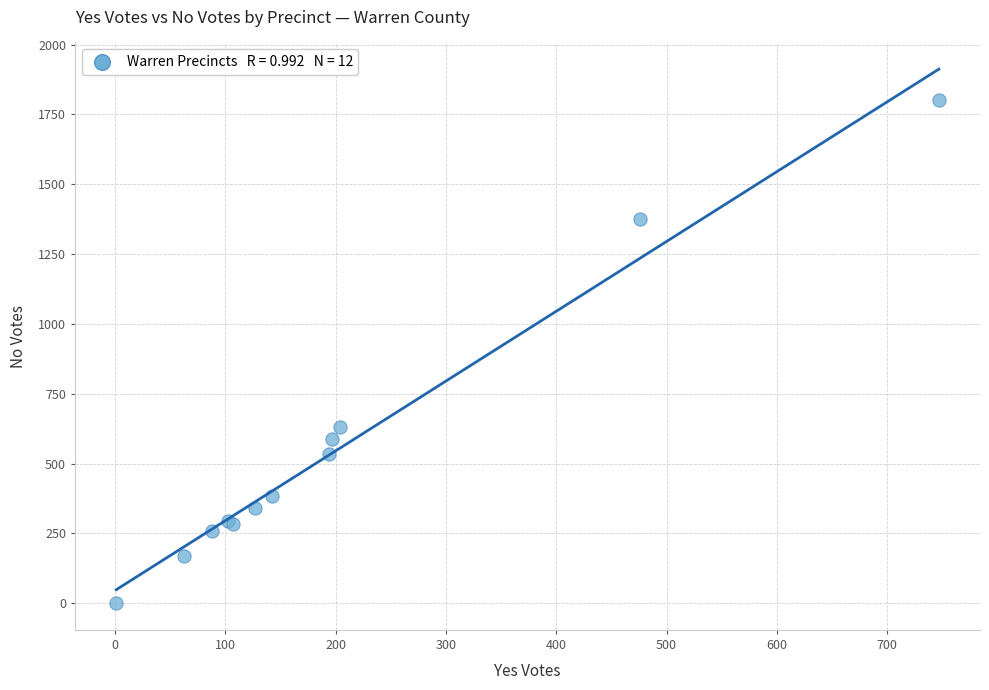

What Y value in the scatter plot is closest to 901?

630